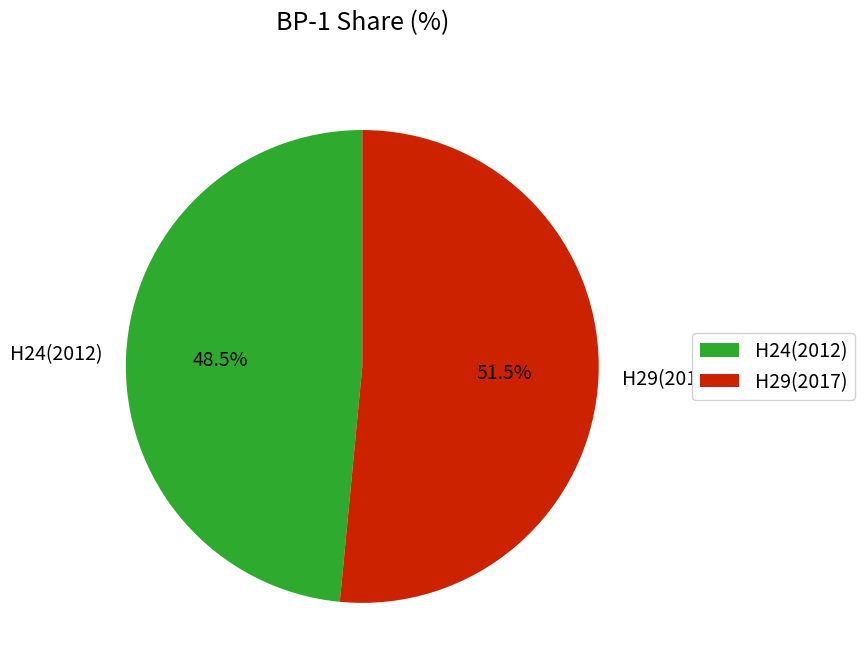

How many segments does this pie chart have?

2